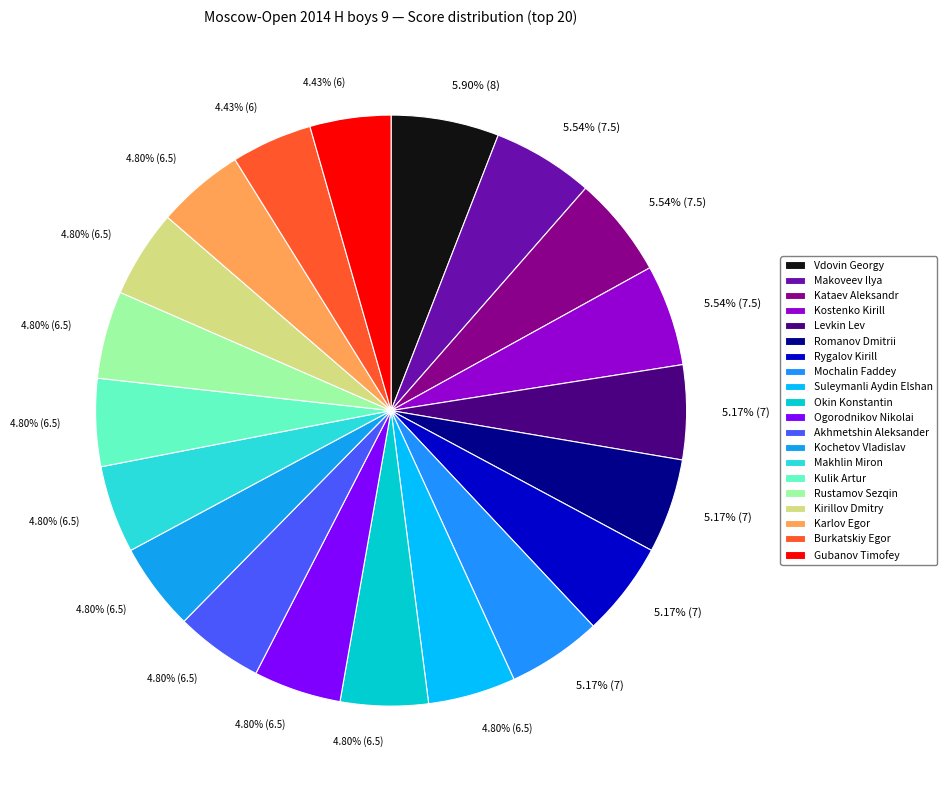

True or false: Kochetov Vladislav accounts for 5% of the total.

True